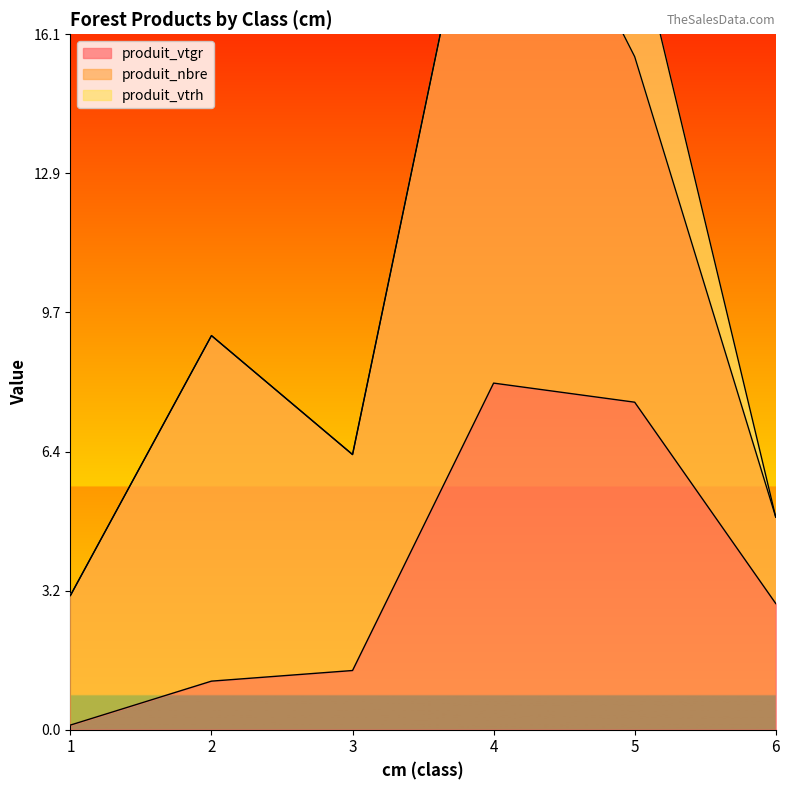

What is the total value across all series at 5?

18.6